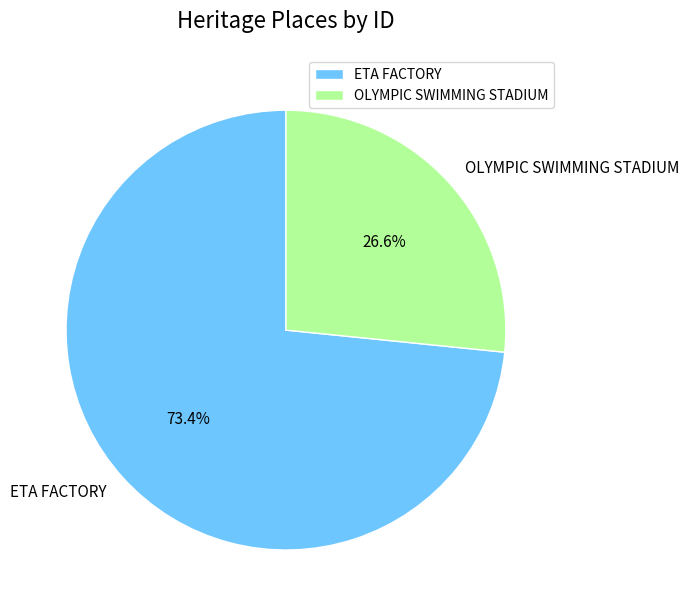

Which category has the biggest portion of the pie?

ETA FACTORY